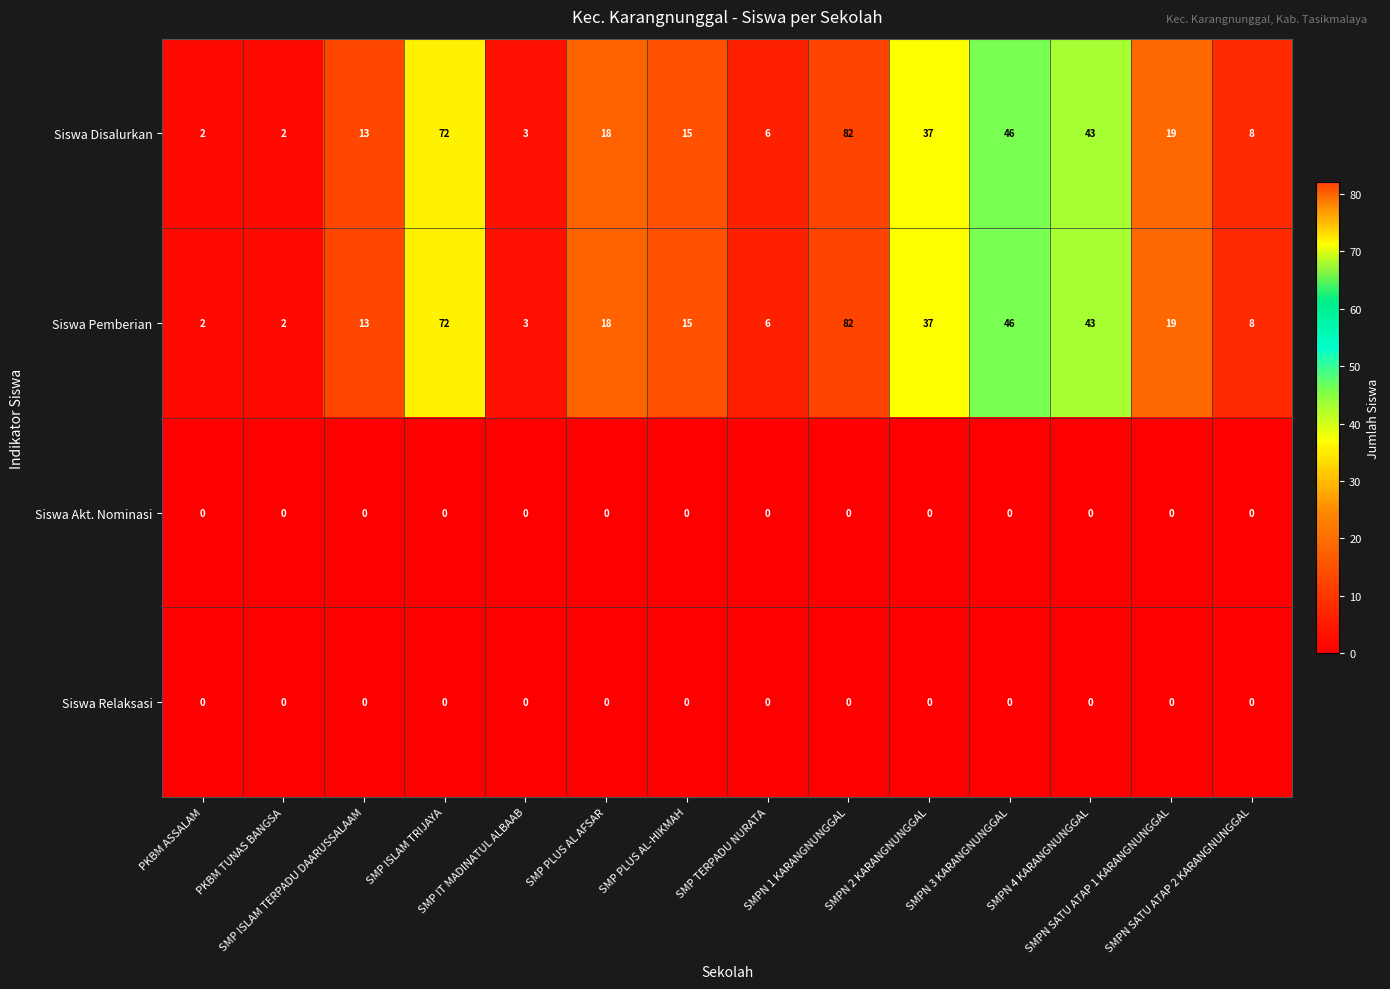

At how many categories does at least one series exceed 45?

3